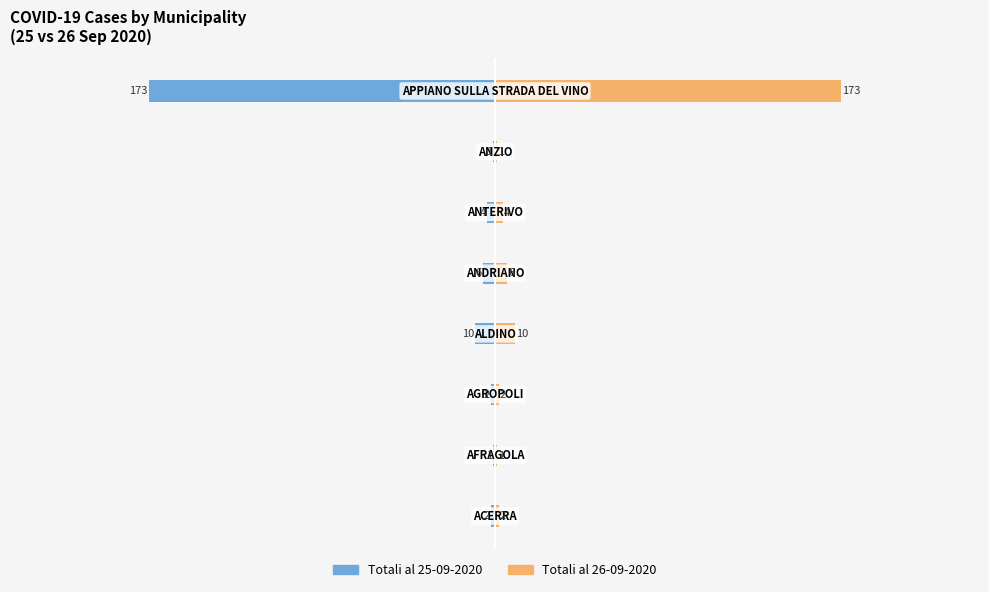

How many data points does each series have?

8